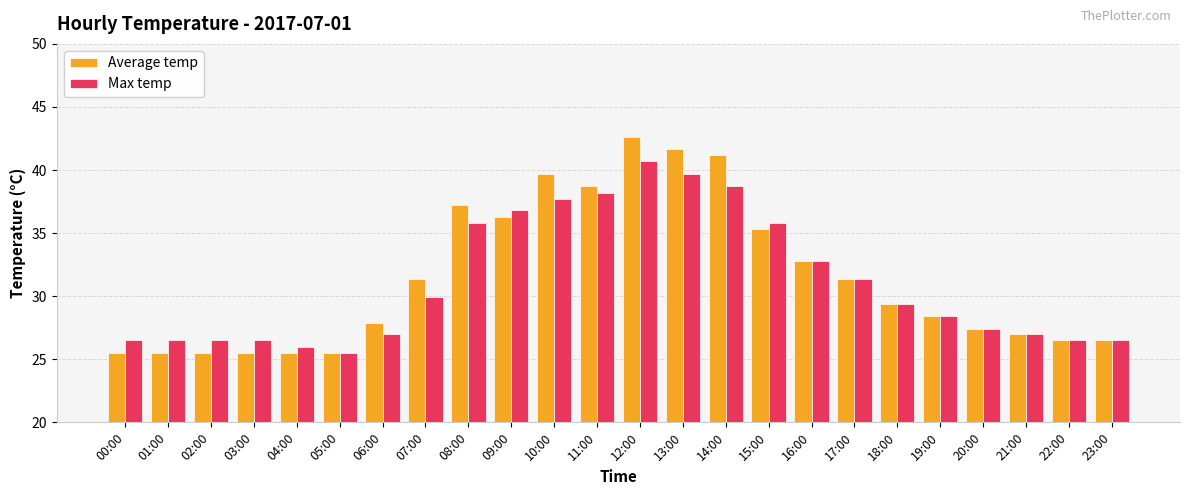

Which series has the widest spread of values?

Average temp